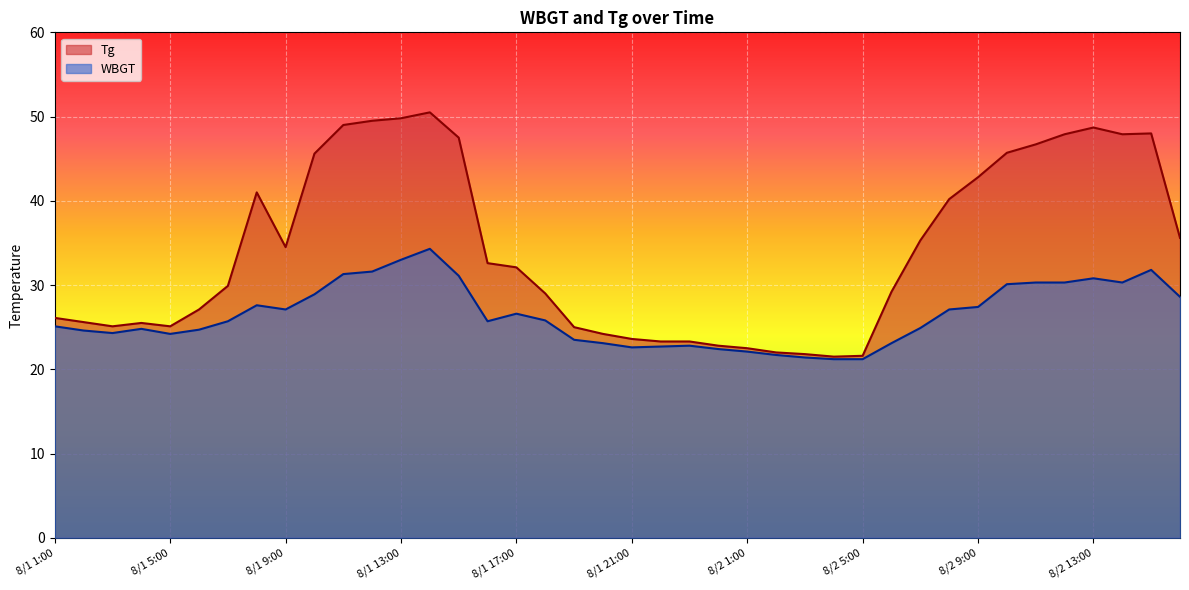

True or false: Tg has a value of 16.0 at 8/1 22:00.

False